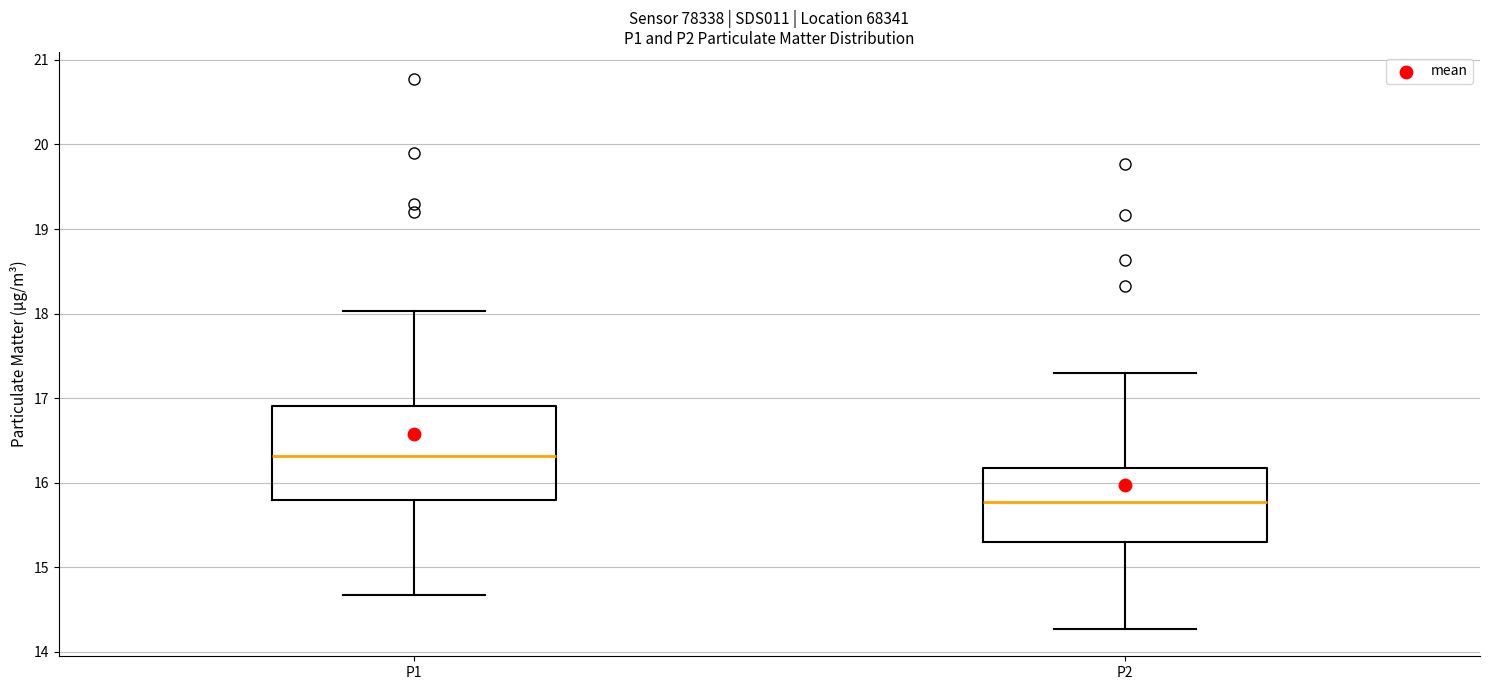

Which box has the lowest median line?

P2